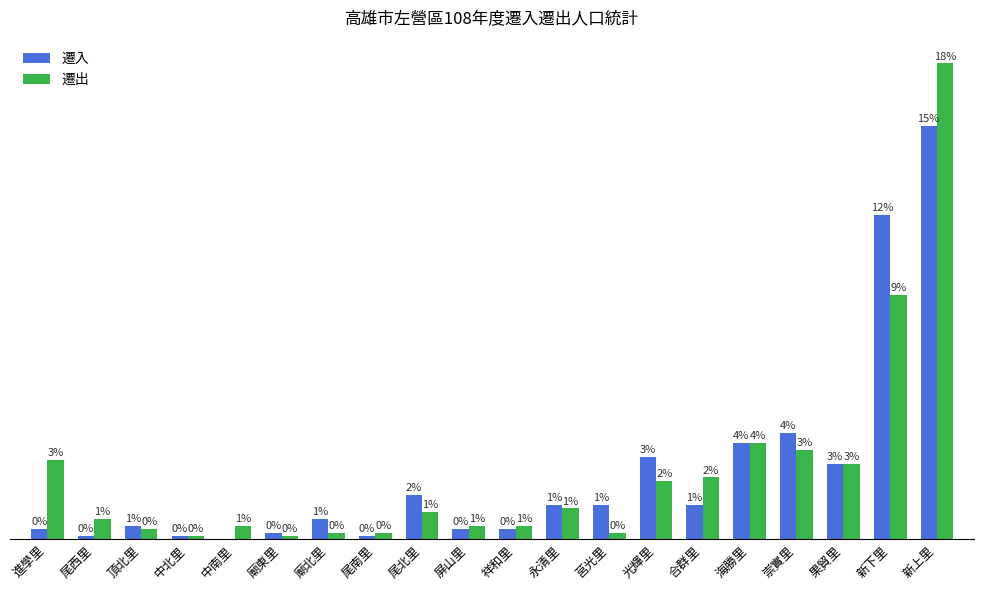

Where does the 遷出 series first go above 8?

進學里